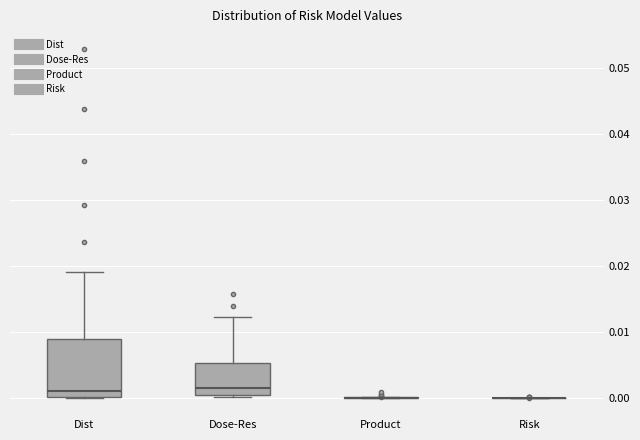

Which box is the tallest, from its lower edge to its upper edge?

Dist